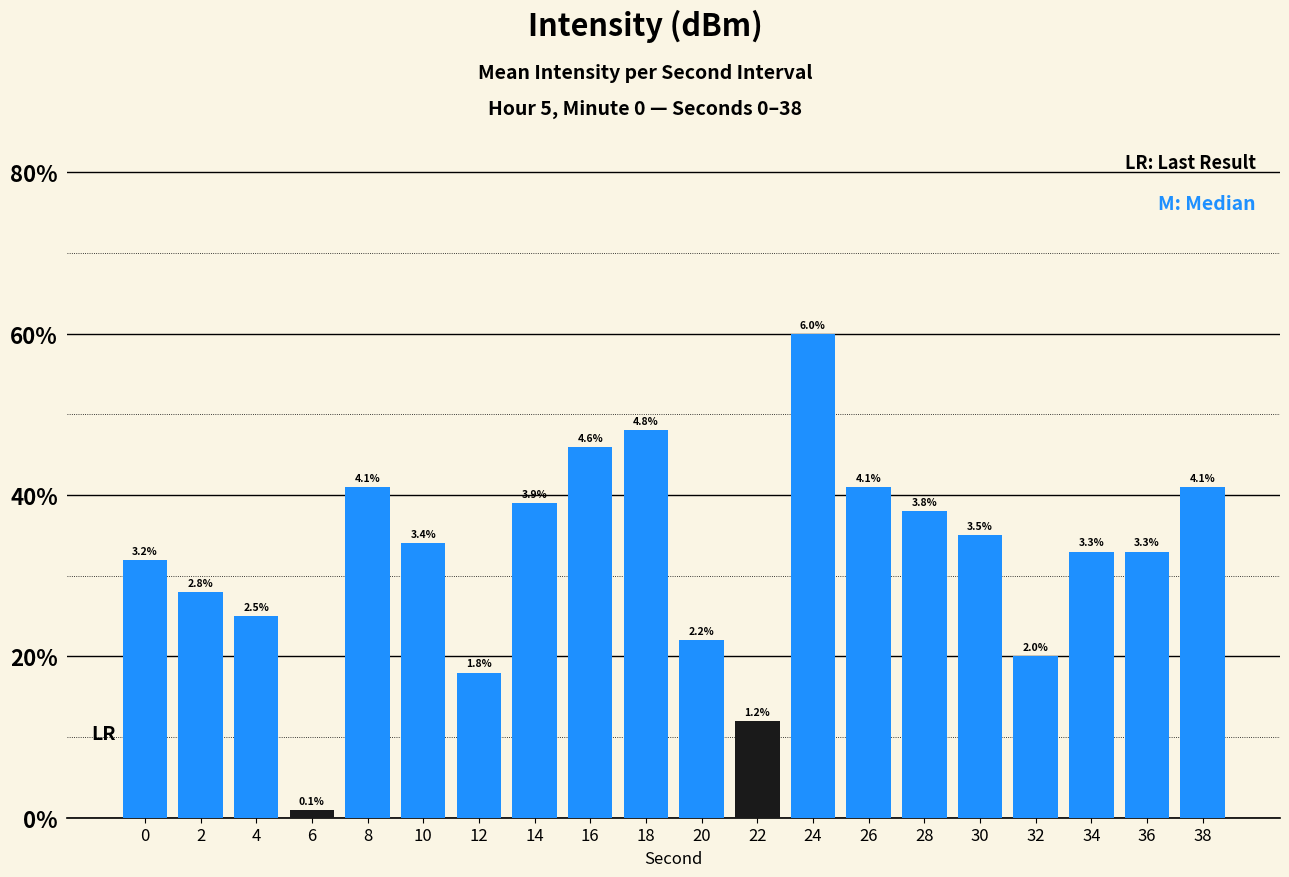

The value at 2 is 4.6. True or false?

False